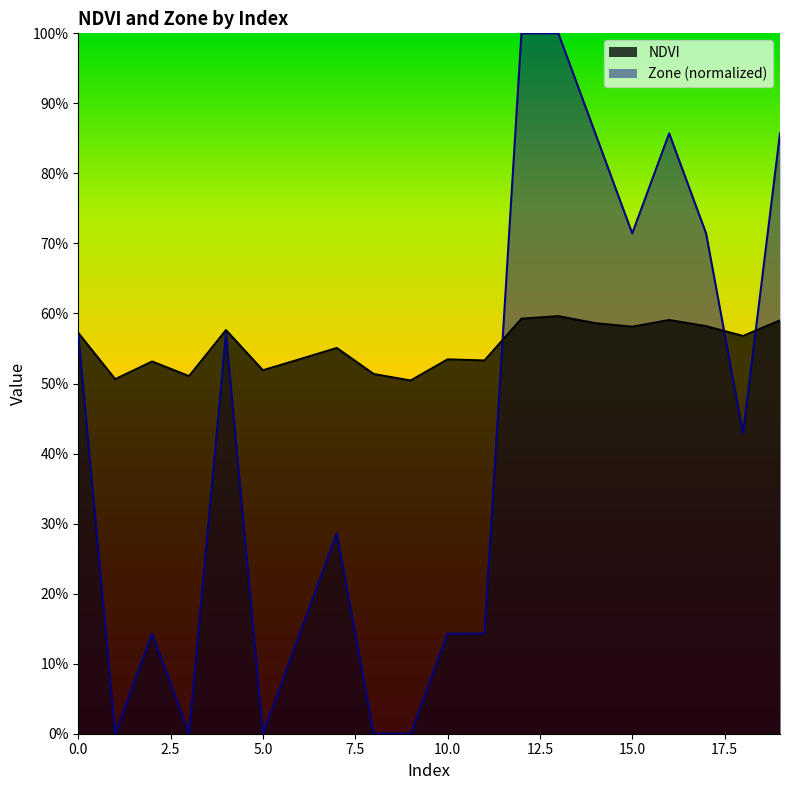

Is it true that Zone equals 0.0 at 9?

True